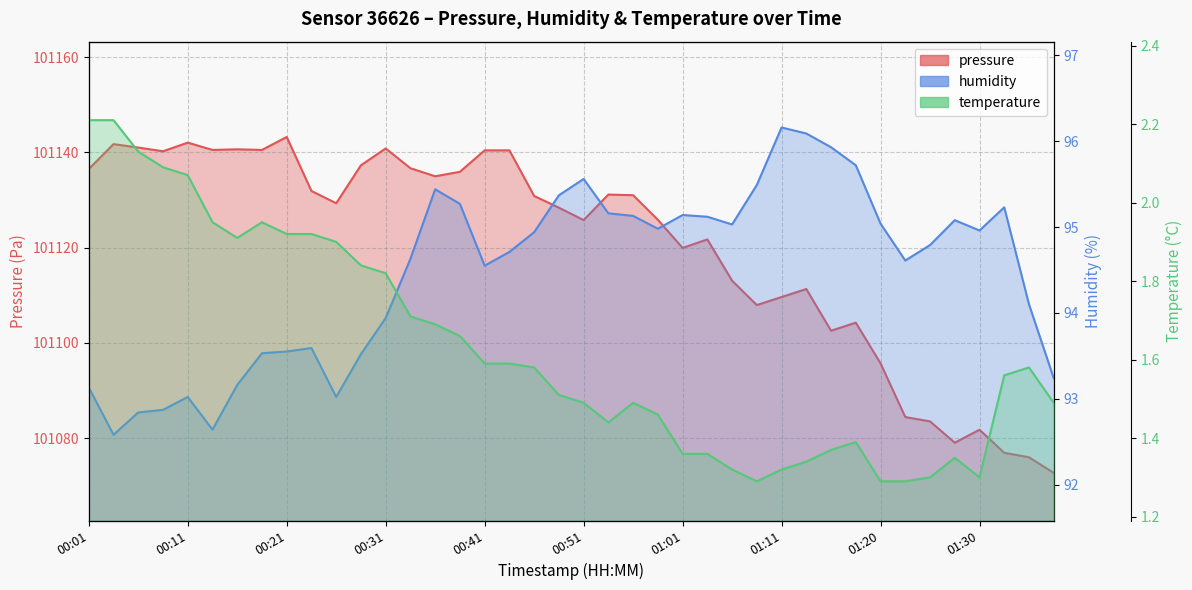

The value of humidity at 14 is 95.4. True or false?

True